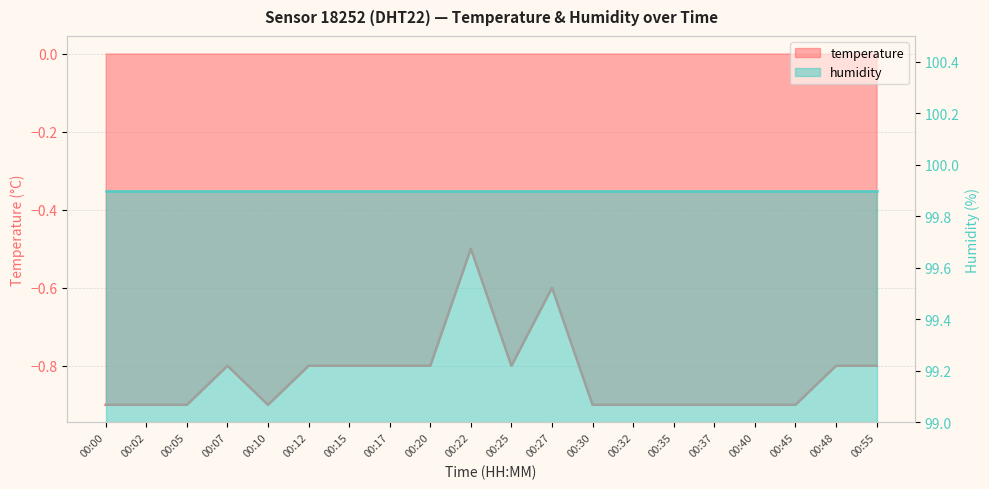

Reading left to right, what are all the values shown in this chart?

00:00=-0.9	00:02=-0.9	00:05=-0.9	00:07=-0.8	00:10=-0.9	00:12=-0.8	00:15=-0.8	00:17=-0.8	00:20=-0.8	00:22=-0.5	00:25=-0.8	00:27=-0.6	00:30=-0.9	00:32=-0.9	00:35=-0.9	00:37=-0.9	00:40=-0.9	00:45=-0.9	00:48=-0.8	00:55=-0.8